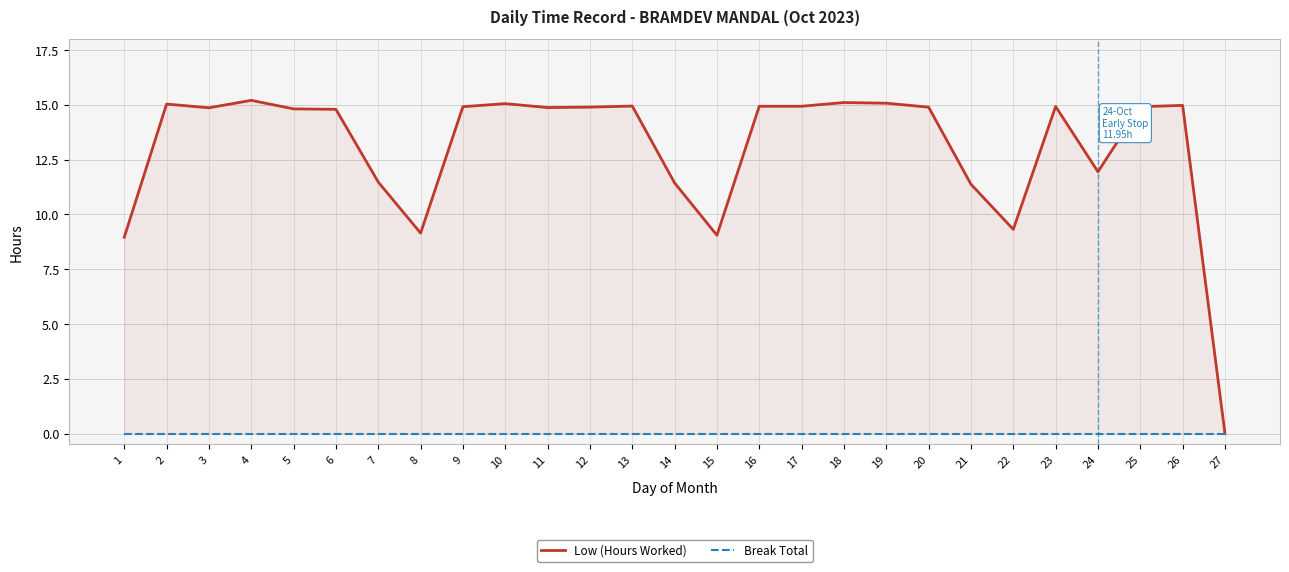

Which series has the widest spread of values?

Low (Hours Worked)